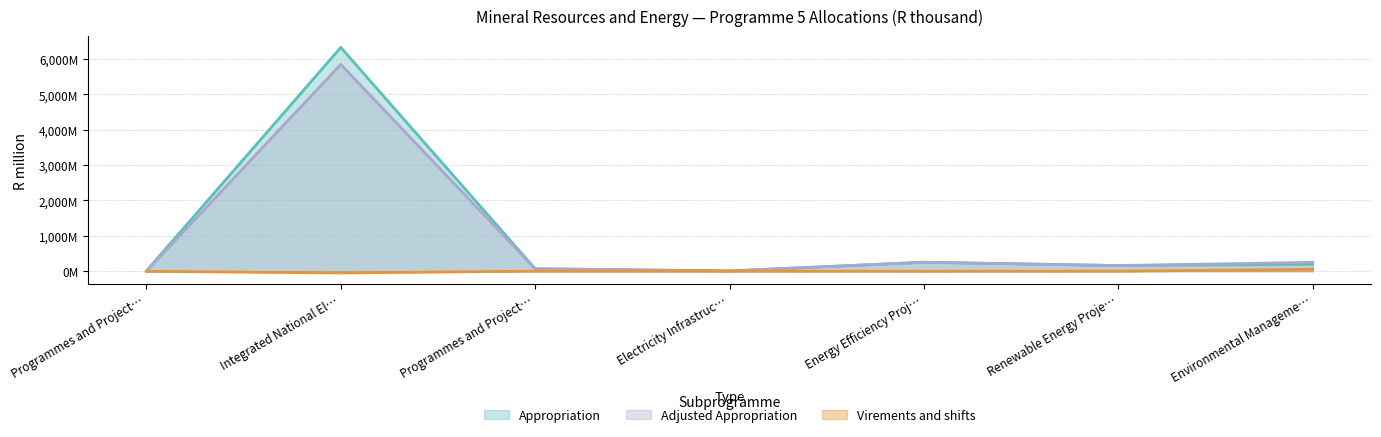

What is the minimum value for Appropriation?

6.2